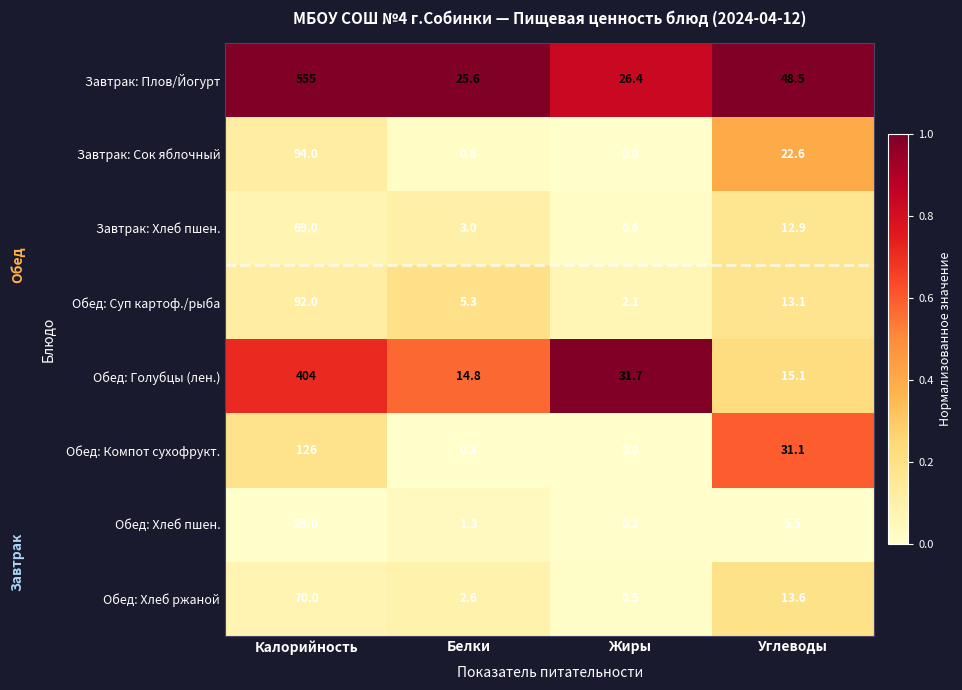

What is the difference between the Обед: Хлеб ржаной values at Углеводы and Калорийность?

56.4